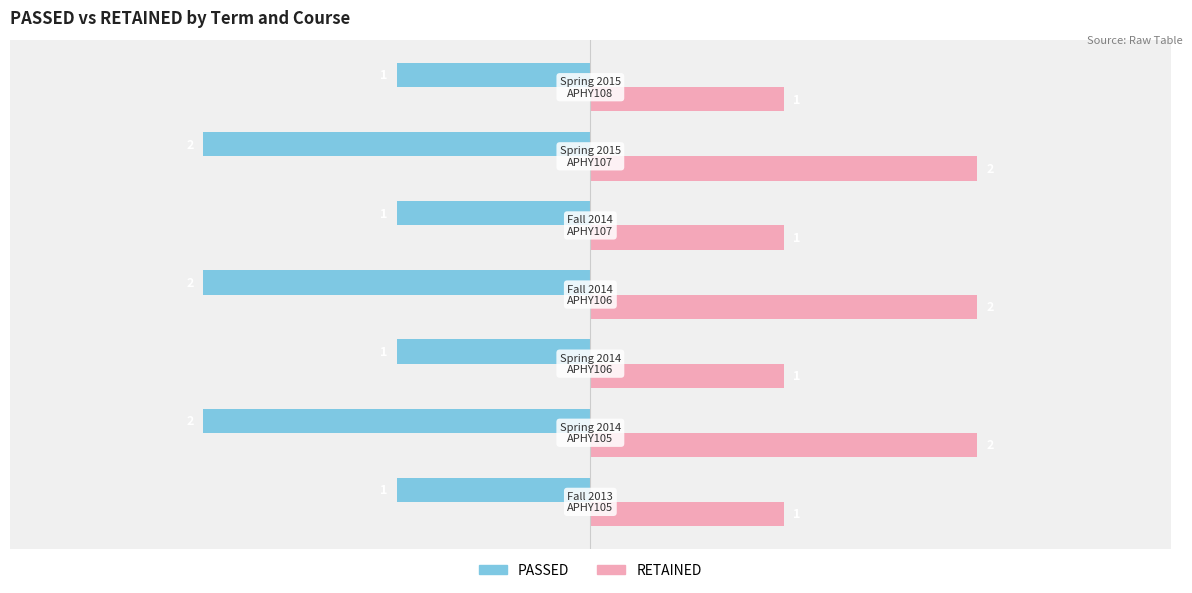

How many data points in PASSED are less than -1?

3